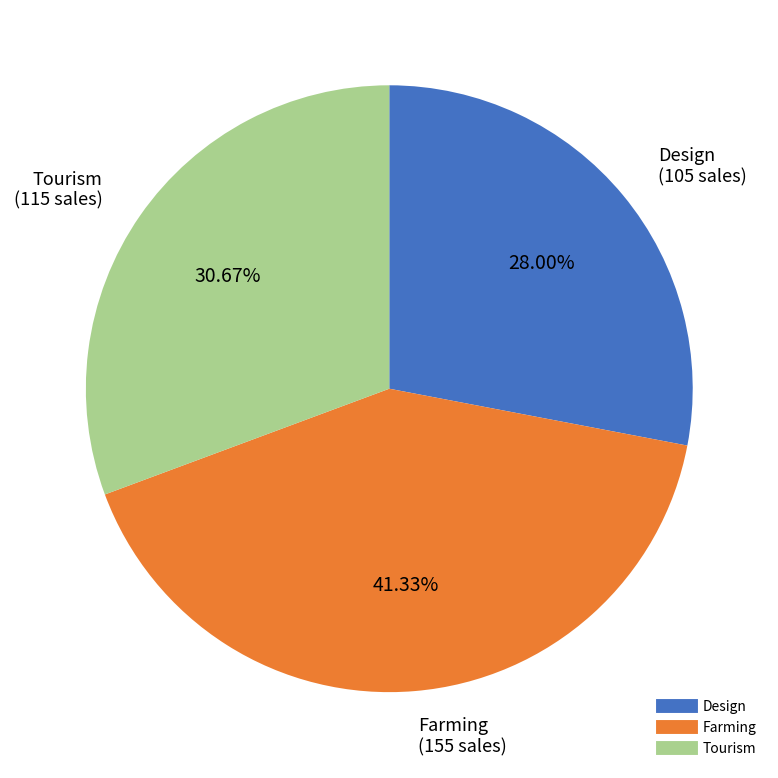

Approximately how many times larger is the value at Tourism compared to Design?

1.1